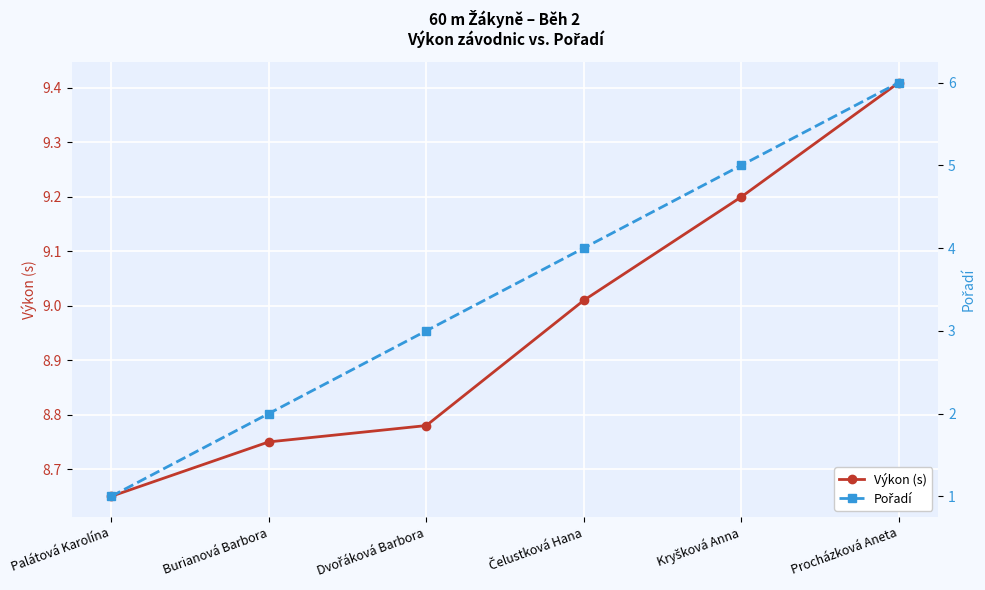

True or false: Výkon (s) and Pořadí intersect in this chart.

False